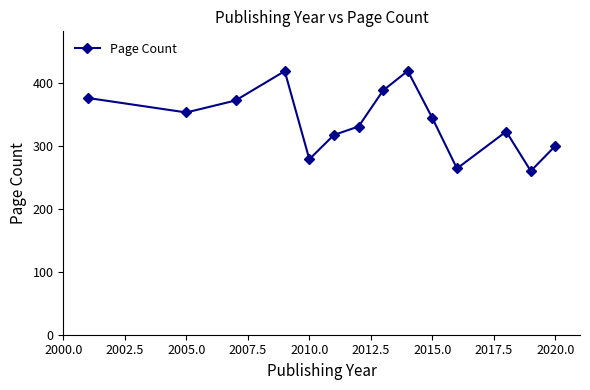

What is the value of the 10th point from the left?

344.0